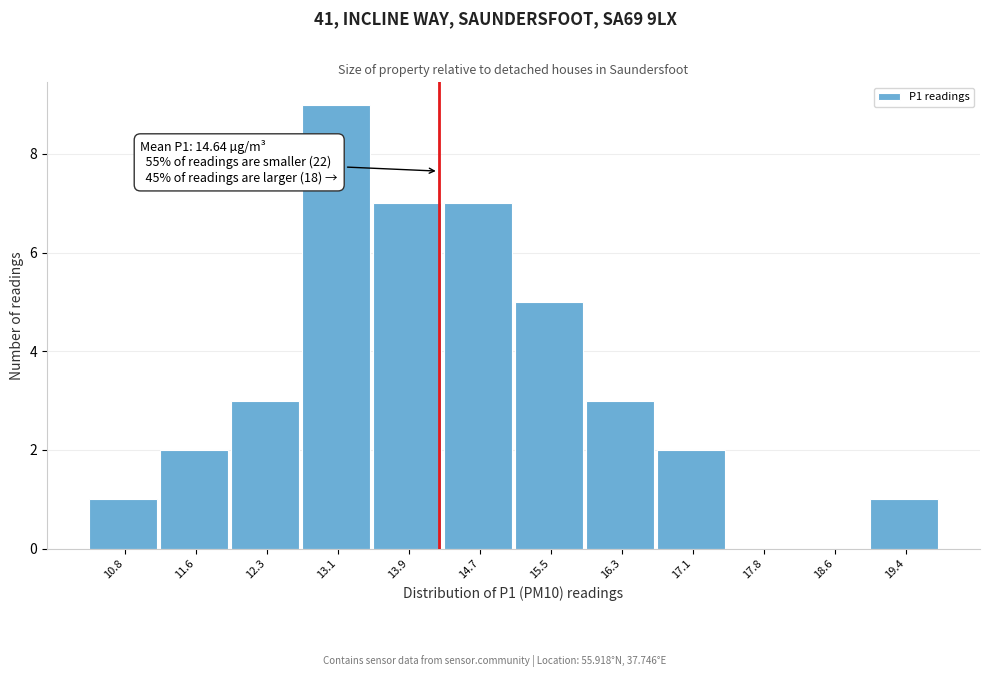

Reading left to right, what are all the values shown in this chart?

10.8=1	11.6=2	12.3=3	13.1=9	13.9=7	14.7=7	15.5=5	16.3=3	17.1=2	17.8=0	18.6=0	19.4=1